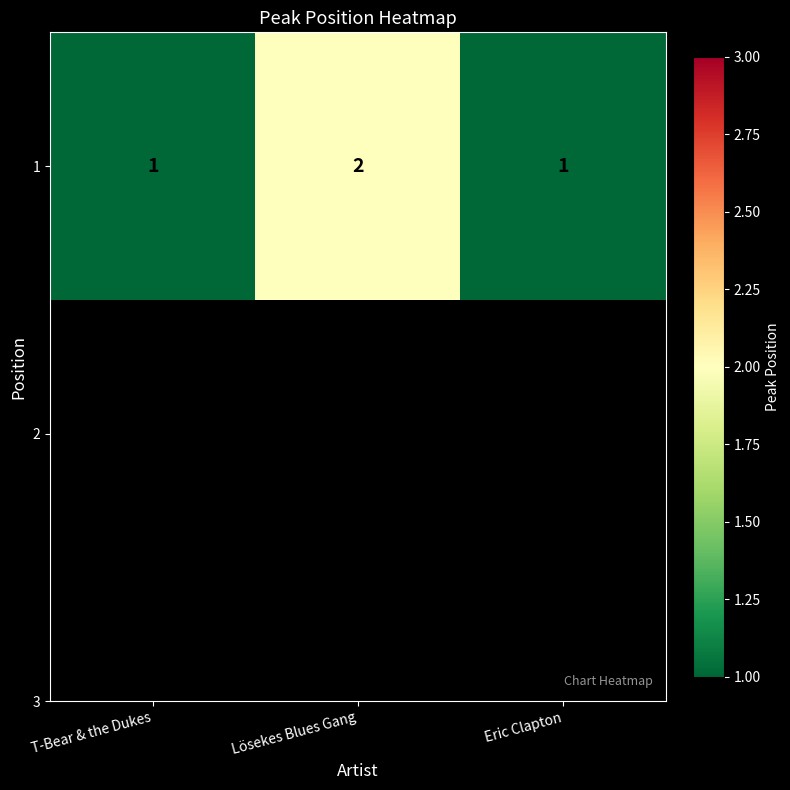

What is the change in value from T-Bear & the Dukes to Lösekes Blues Gang?

+1